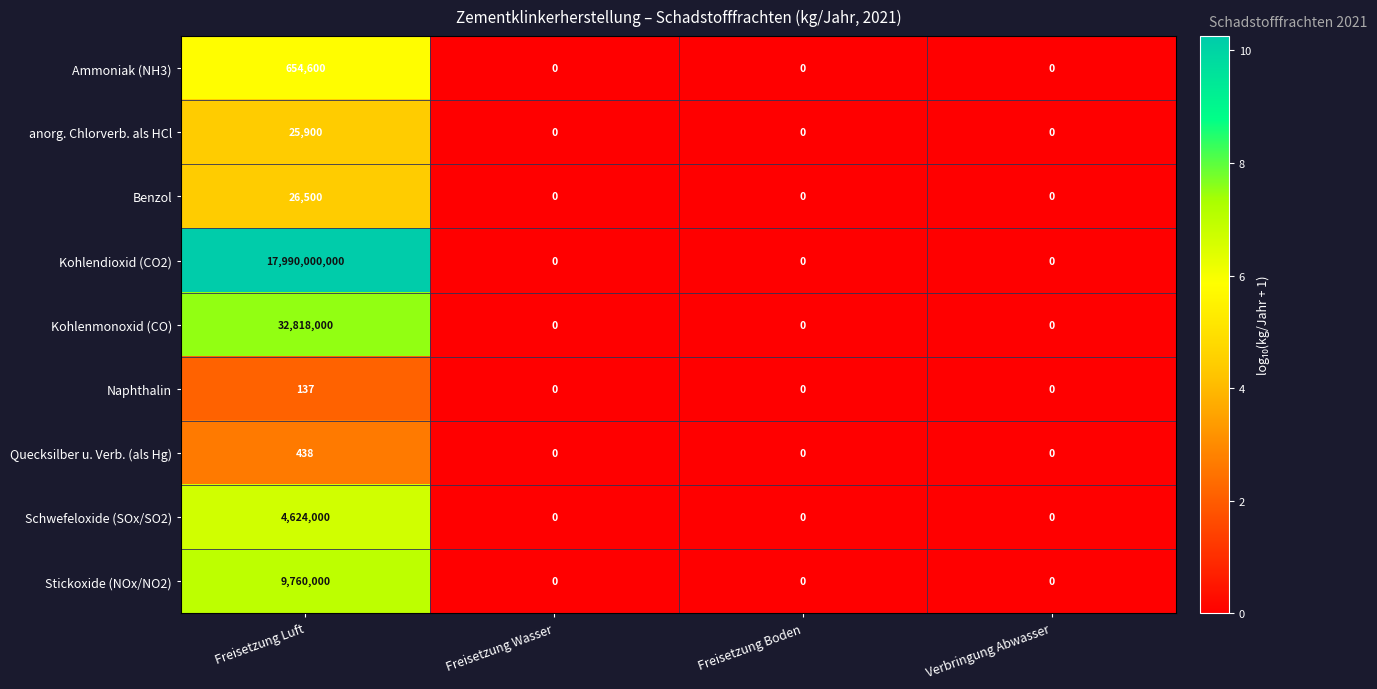

Count the anorg. Chlorverb. als HCl values in the range 0 to 25900.

4